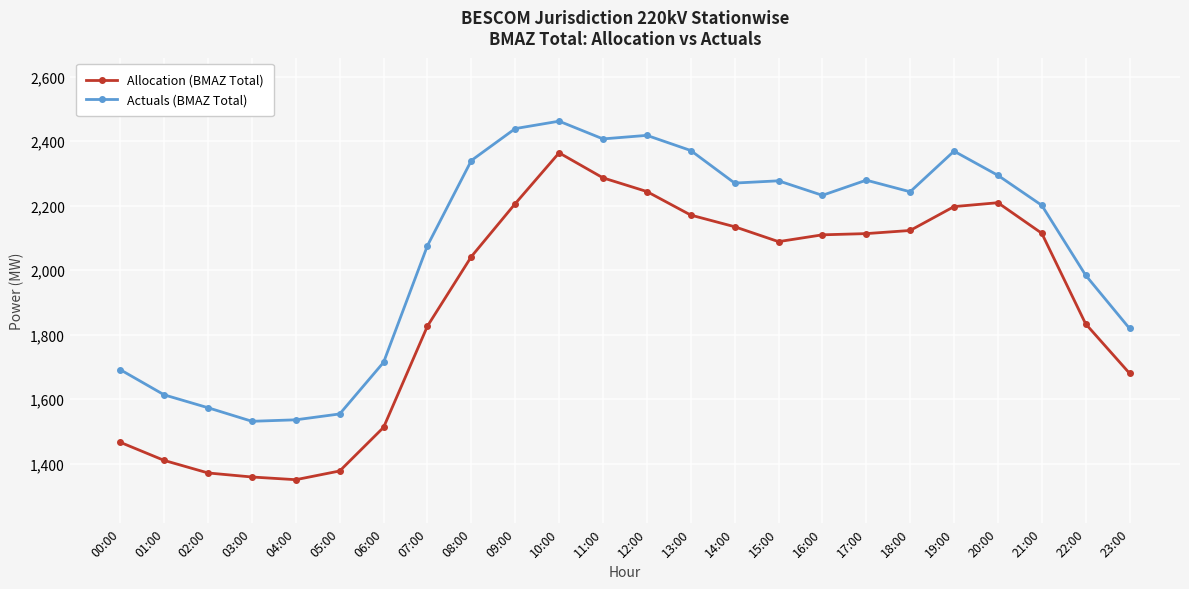

How many lines are shown in the chart?

2